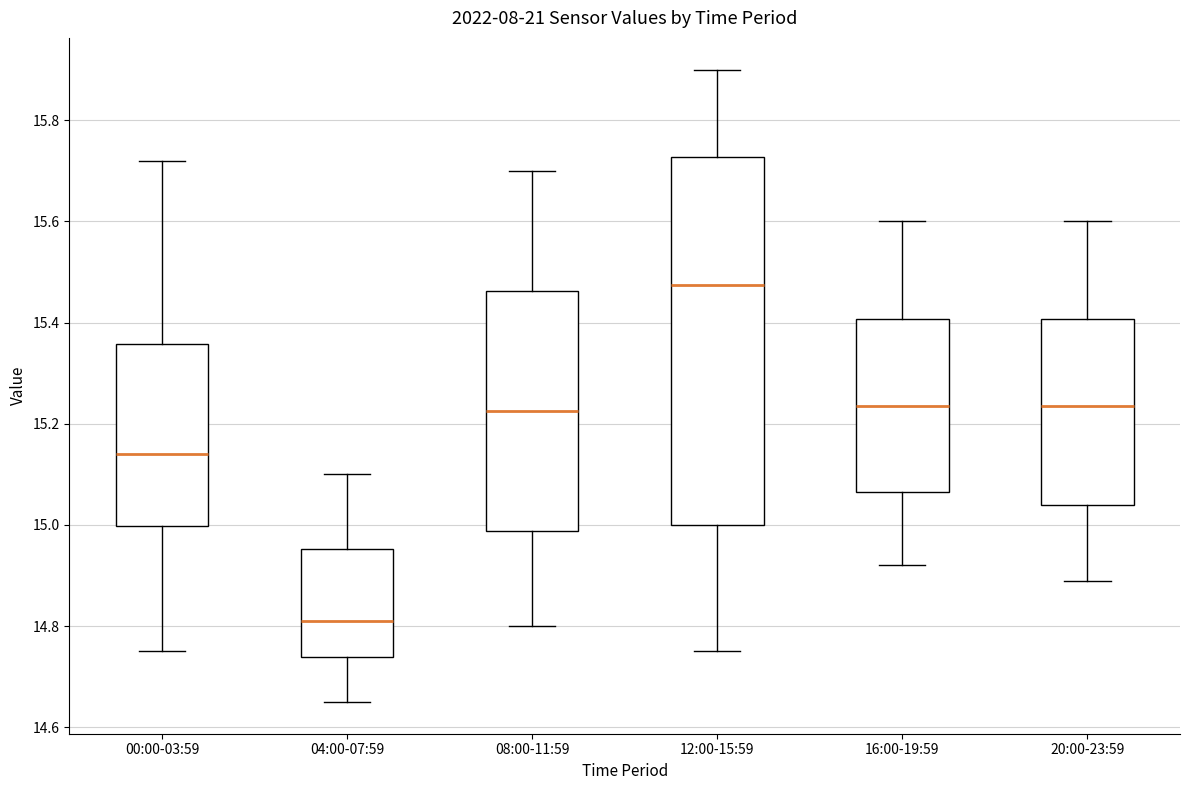

Comparing the boxes themselves (not the whiskers), which one is the tallest?

12:00-15:59